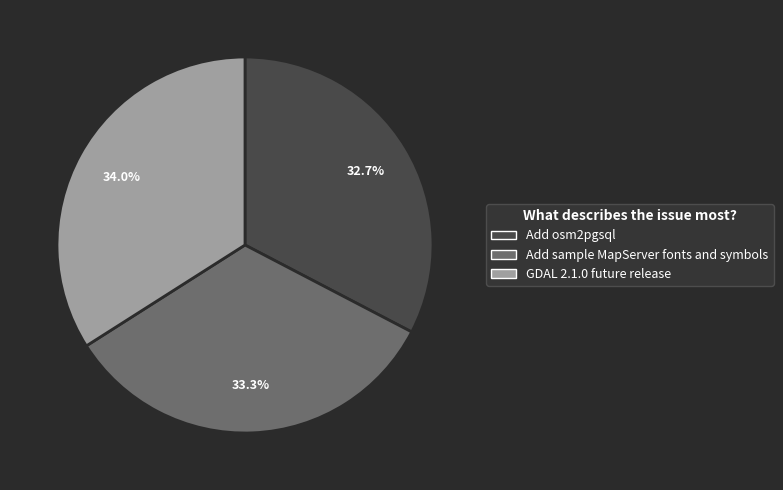

To the nearest percent, what is the difference between the largest and smallest slice percentages?

1%